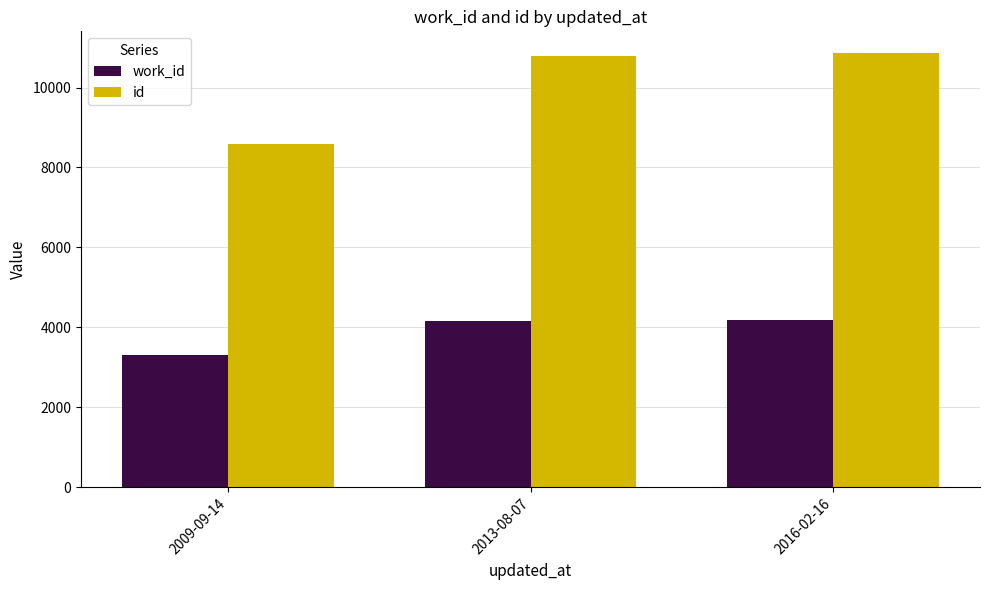

What are all the series names shown in the legend?

work_id, id